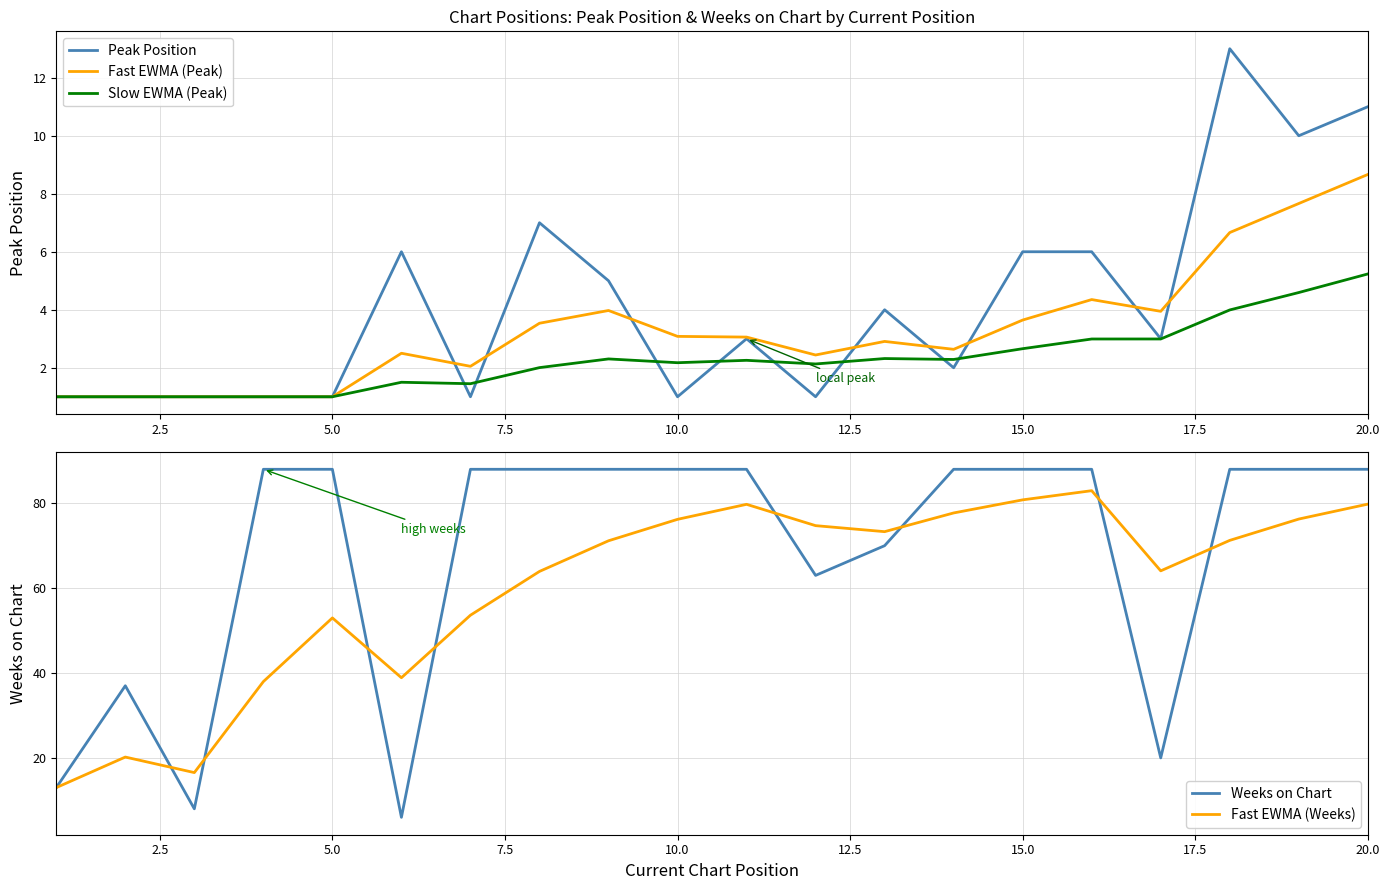

Count the number of data series in this chart.

5